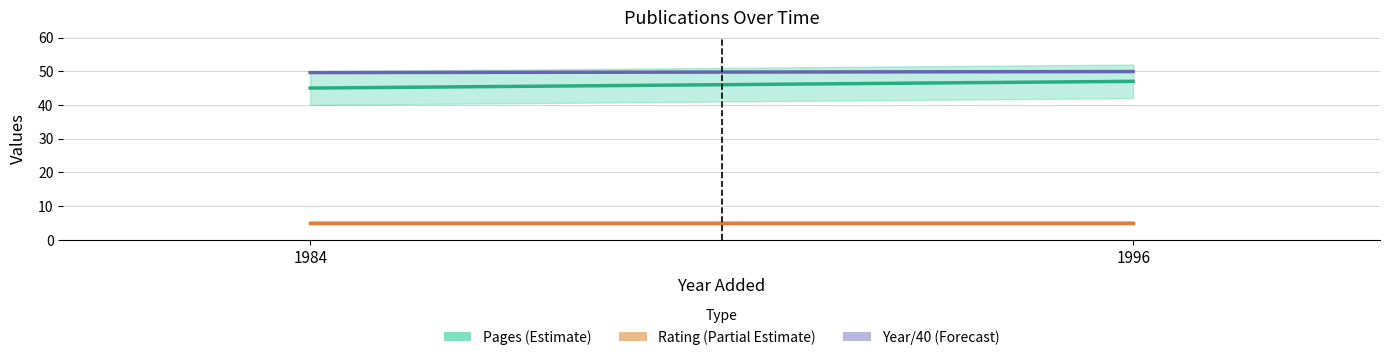

At how many categories does at least one series exceed 44?

2